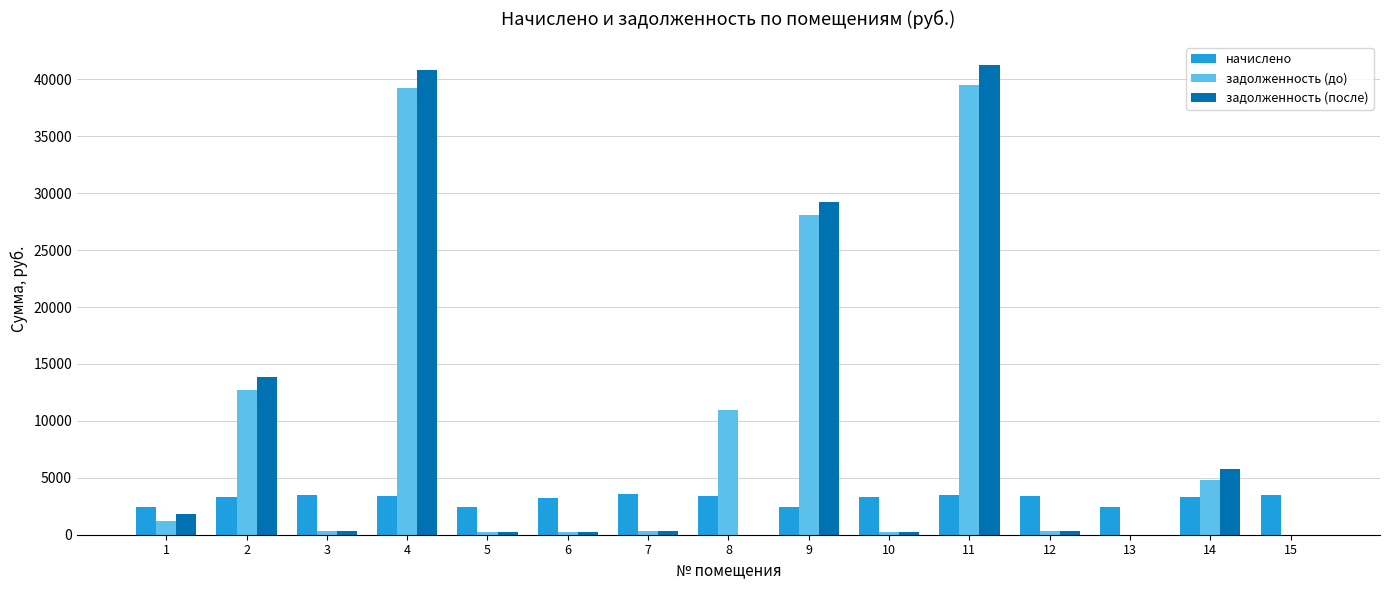

What is the average value of the задолженность (после) series?

8955.8